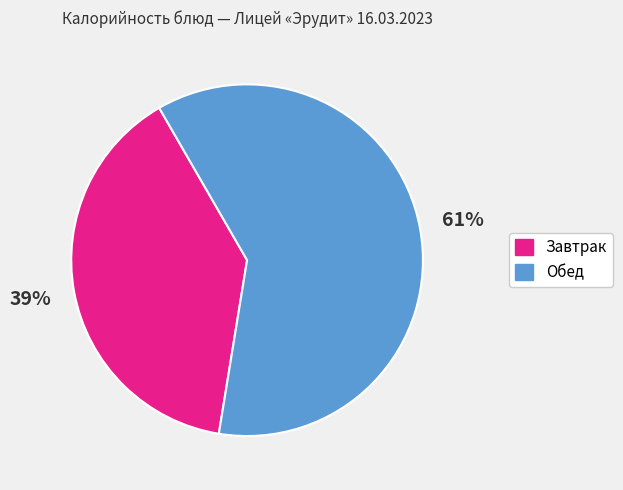

Is there any slice that represents more than half of the pie?

Yes